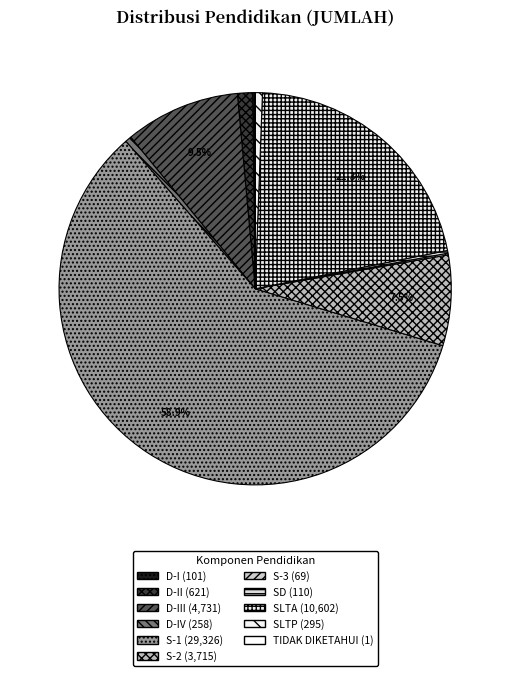

Is there a majority slice in this chart?

Yes